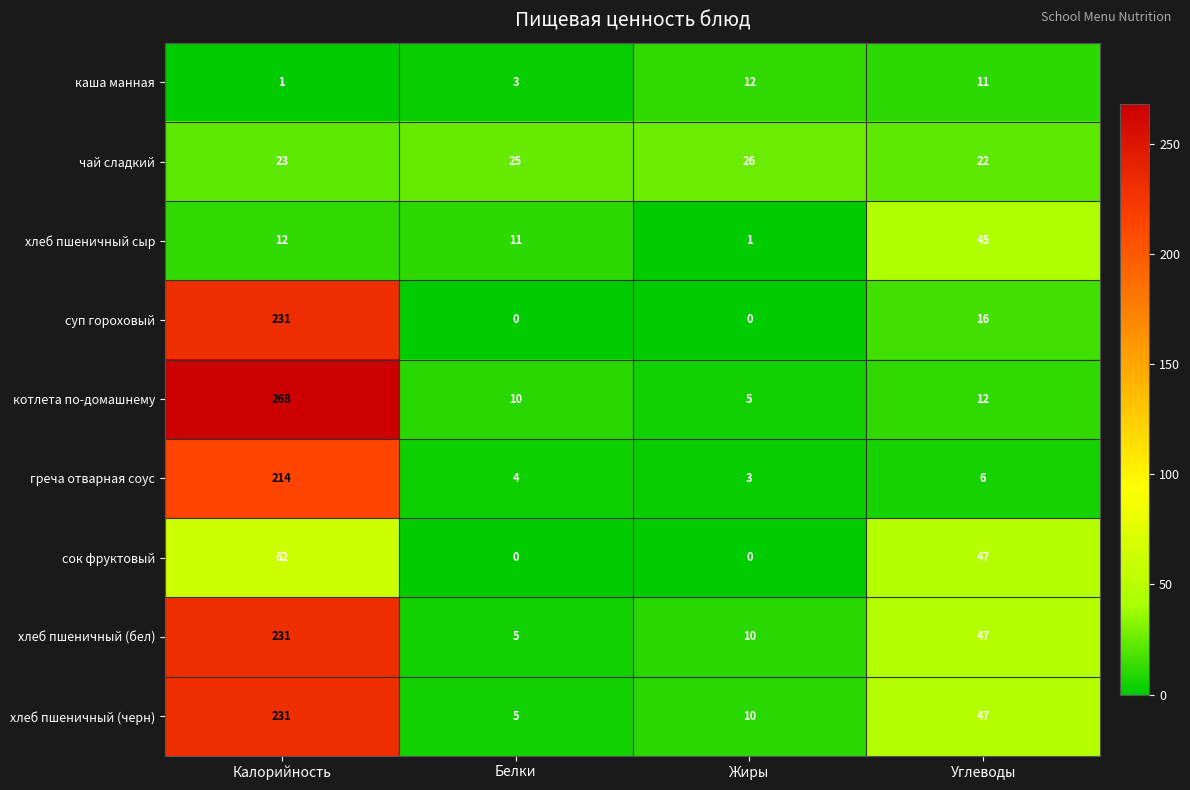

At which label is суп гороховый closest to 115?

Углеводы